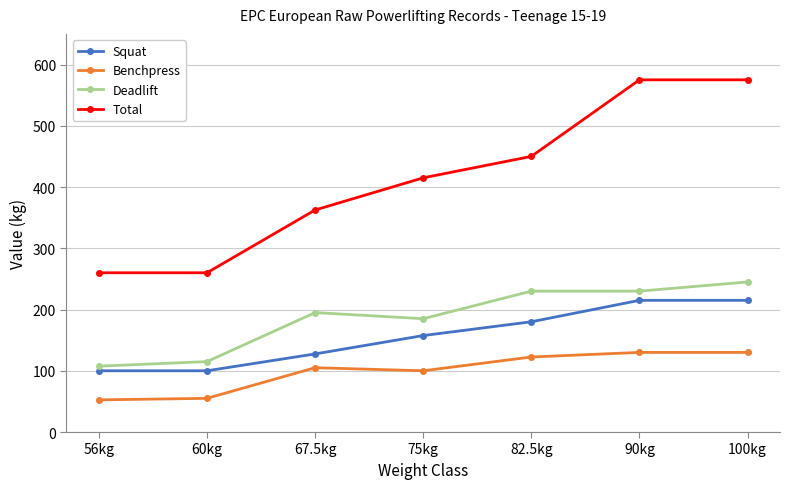

Which series changed the most between 82.5kg and 90kg?

Total